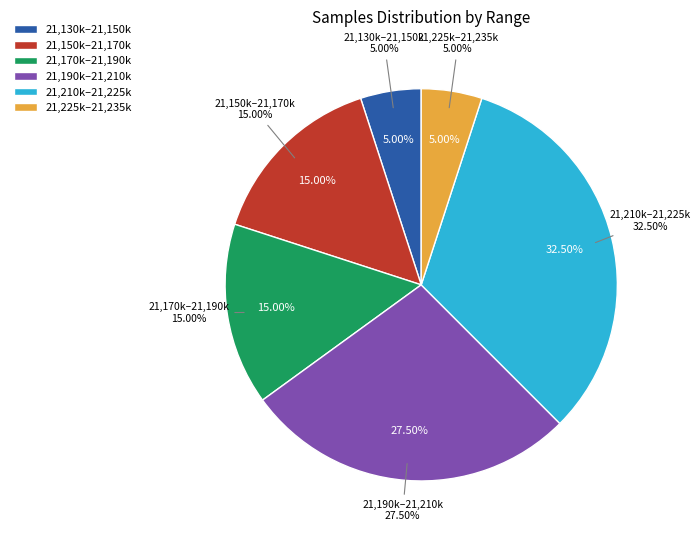

Combined, do 27 and 27 account for over 50%?

No